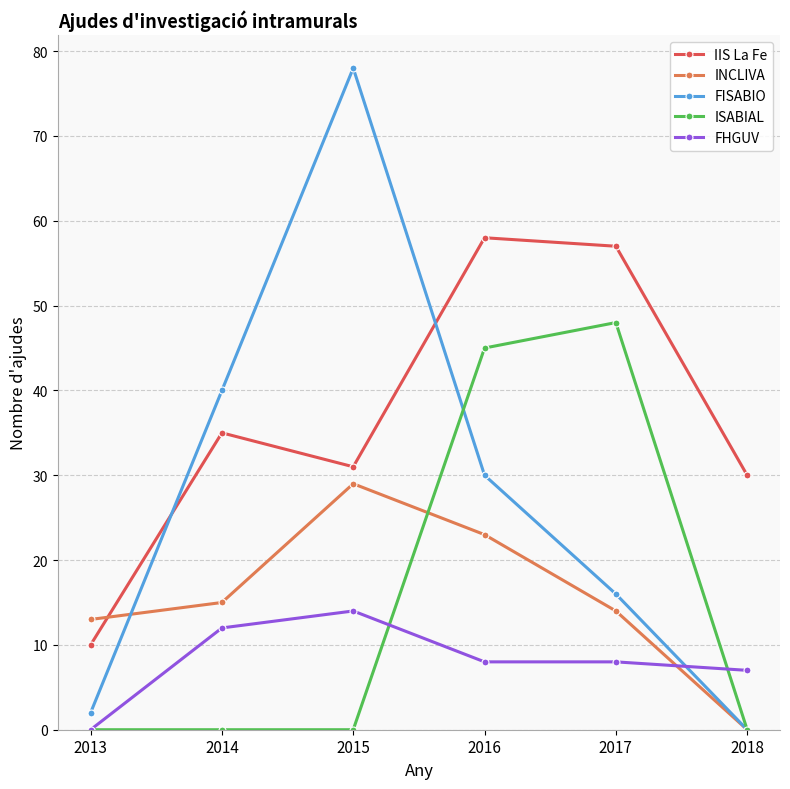

What is the sum of all INCLIVA values?

94